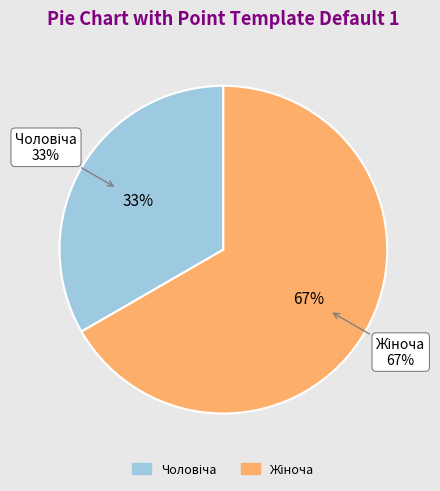

Is it true that Жіноча is 67% of the pie?

True